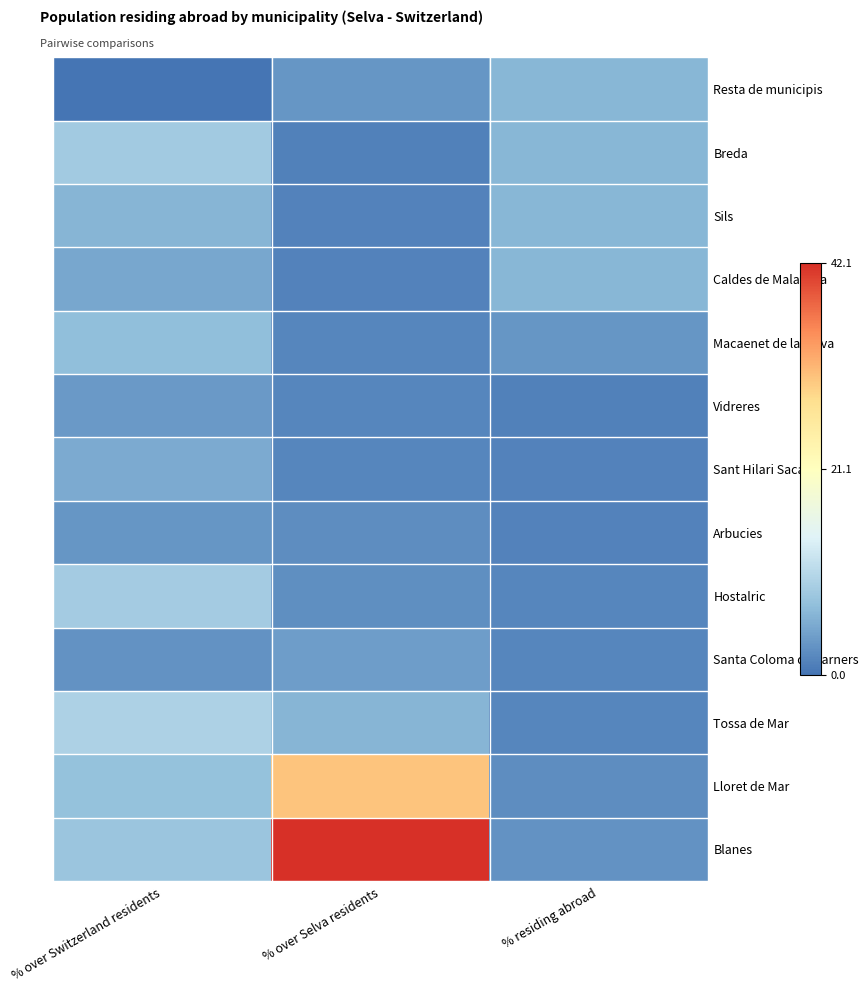

How many data points does each series have?

3